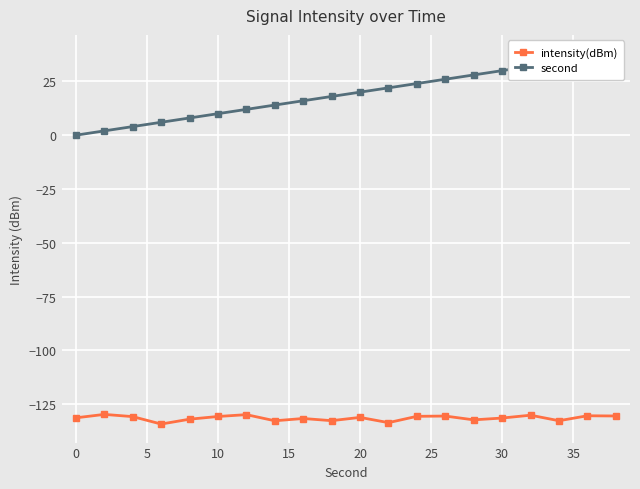

Which series has the widest spread of values?

second